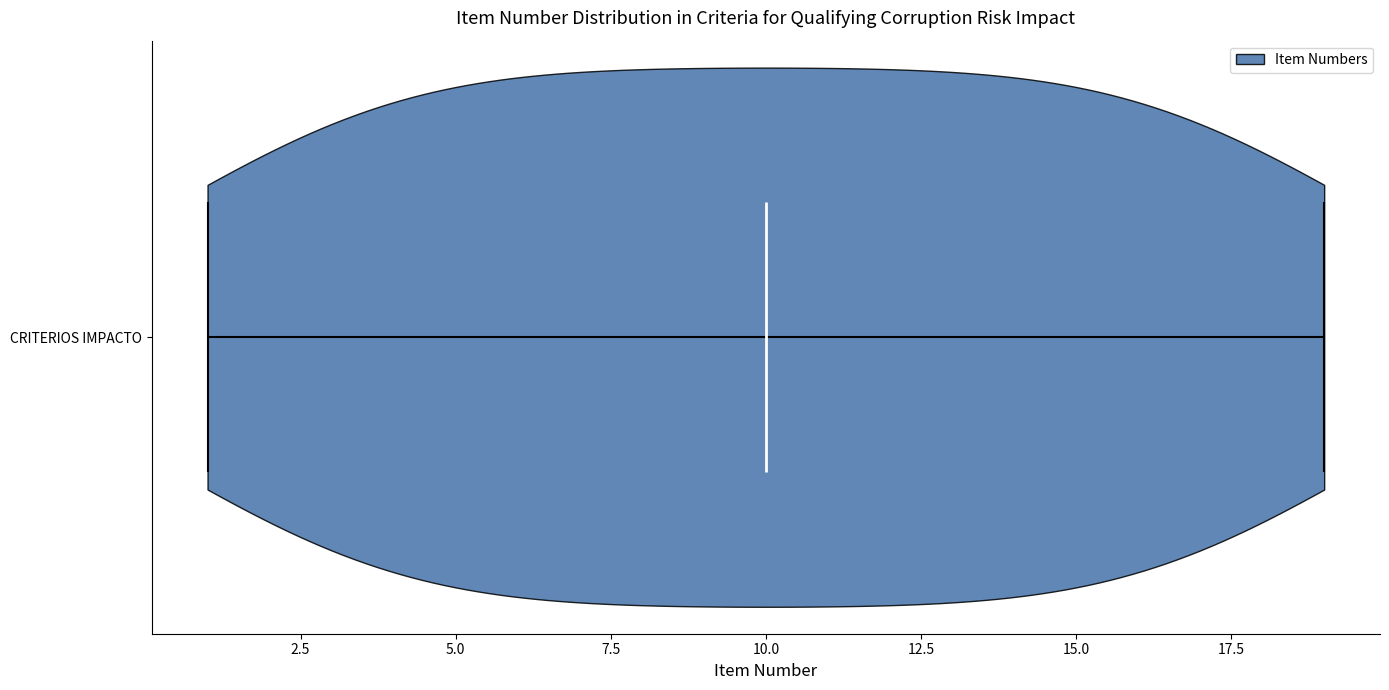

What is the lowest point the violin for CRITERIOS IMPACTO reaches on the x-axis? The values are not printed on the chart, so give them approximately, as read against the axis.

1